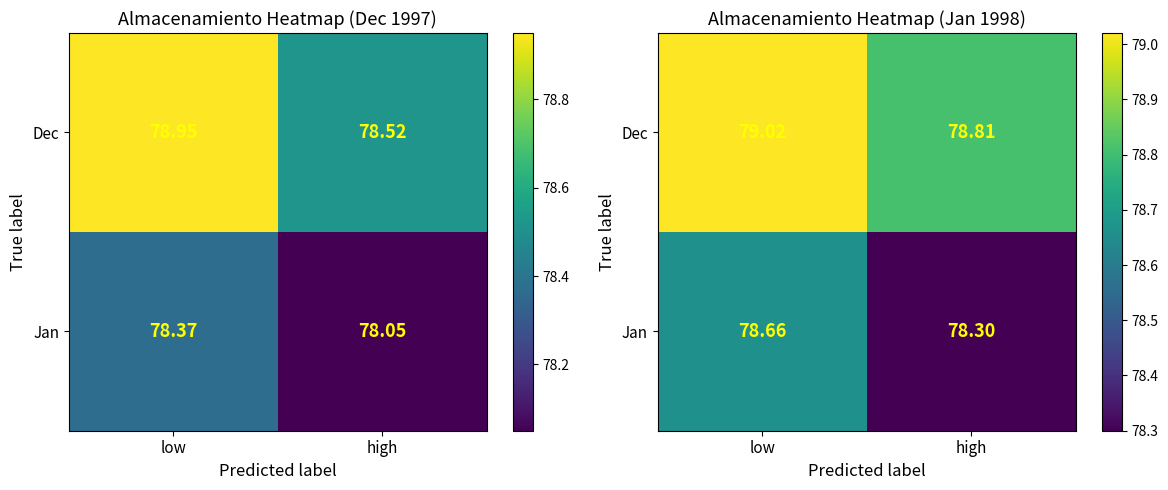

Read the Dec value at high.

78.8